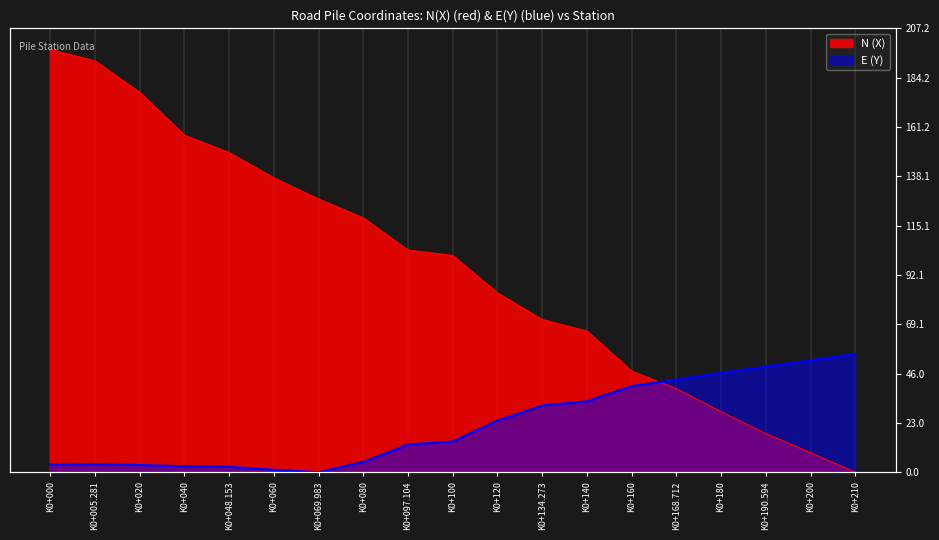

What are all the series names shown in the legend?

N (X), E (Y)